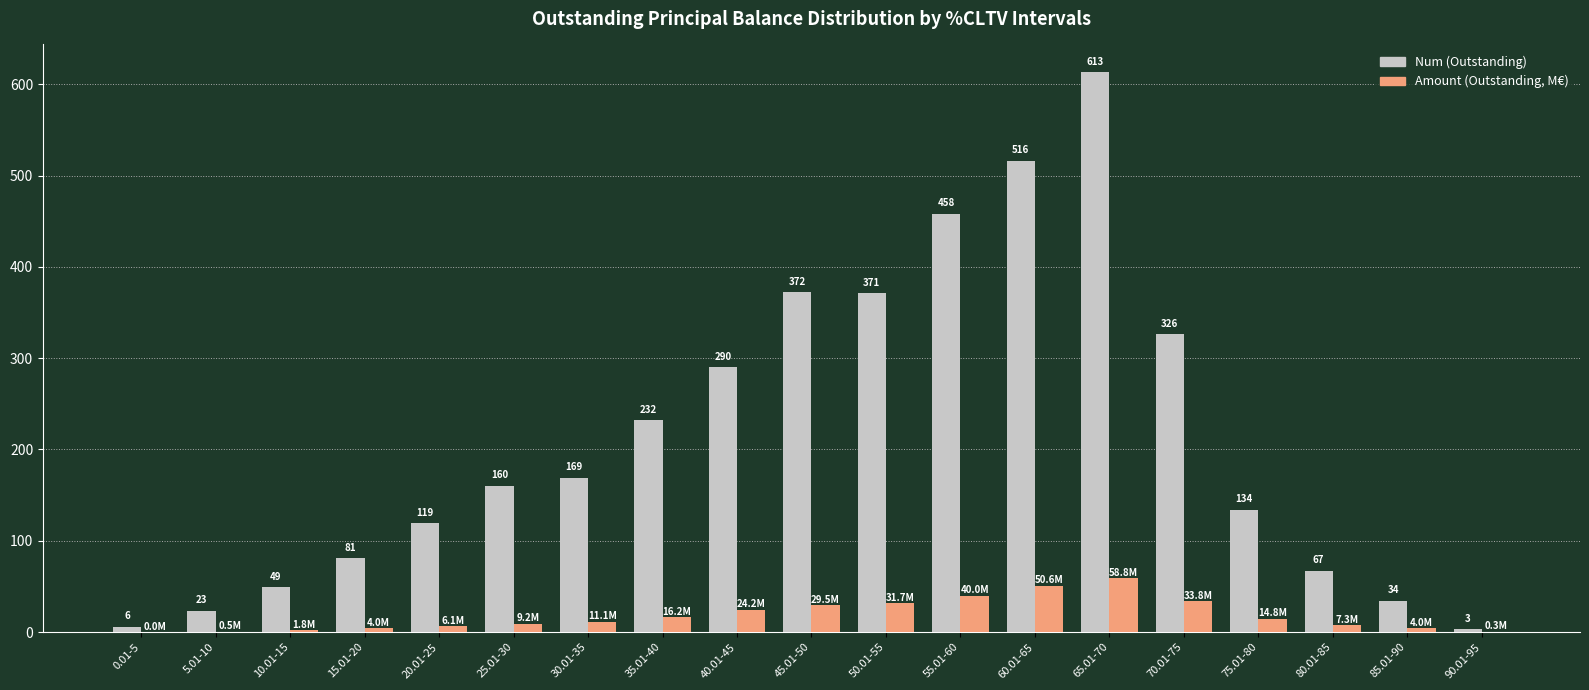

Between 15.01-20 and 65.01-70, which series saw the biggest shift?

Num (Outstanding)